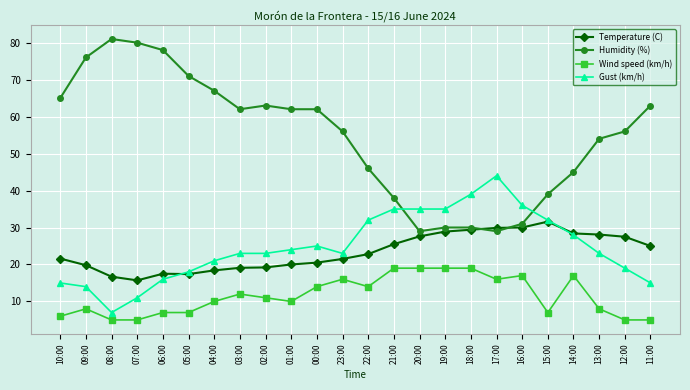

At which label does Temperature (C) first exceed 22?

22:00